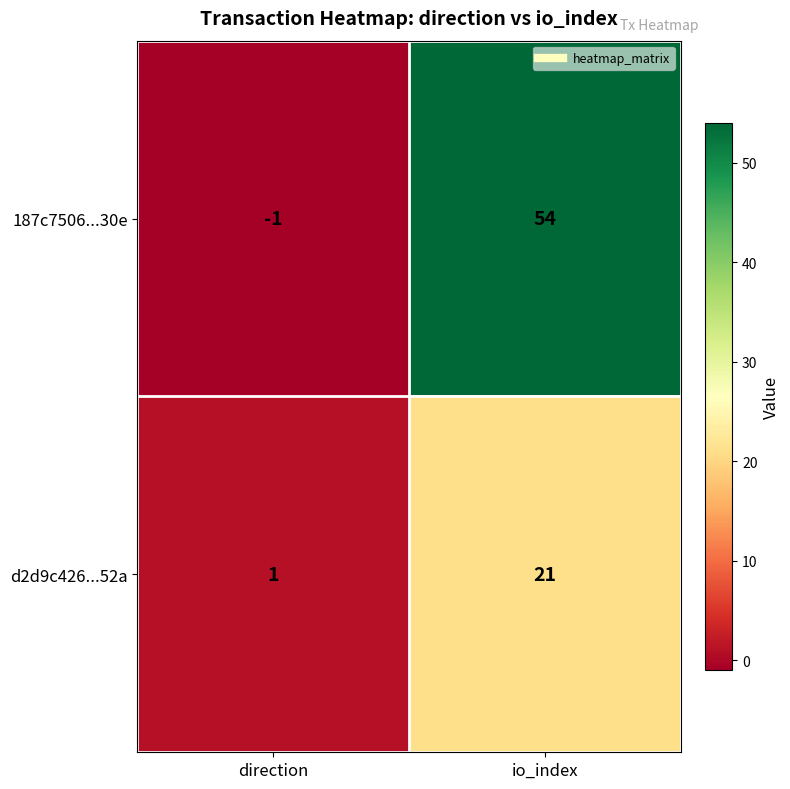

Where is 187c7506...30e nearest to the value 26?

direction